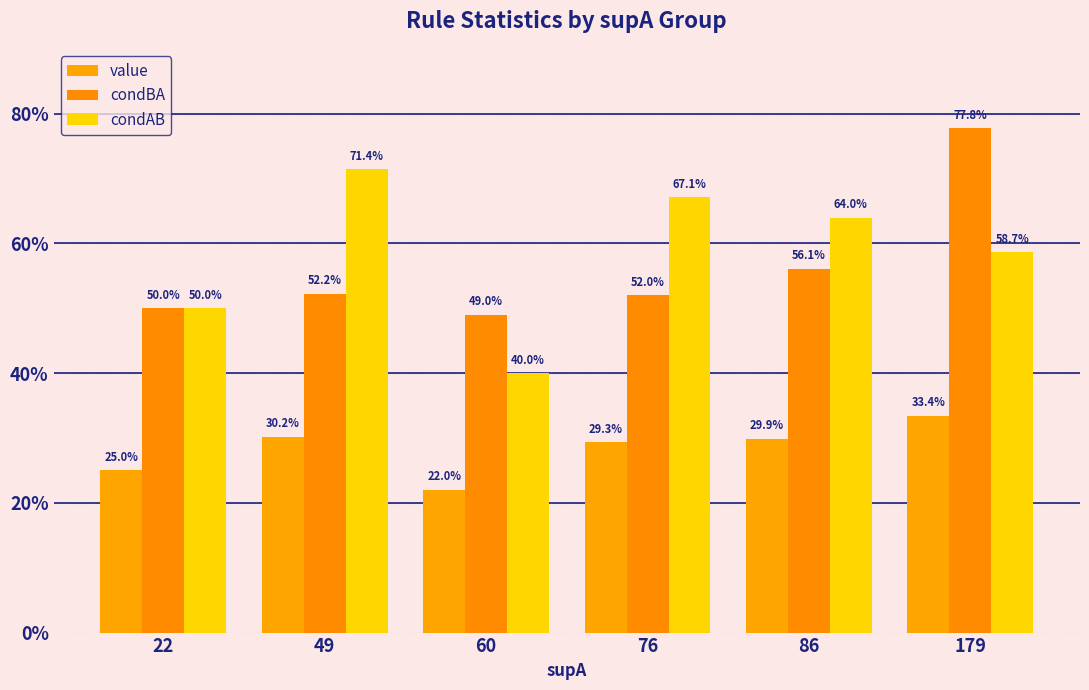

Rank the series by their maximum value, from highest to lowest.

condBA, condAB, value